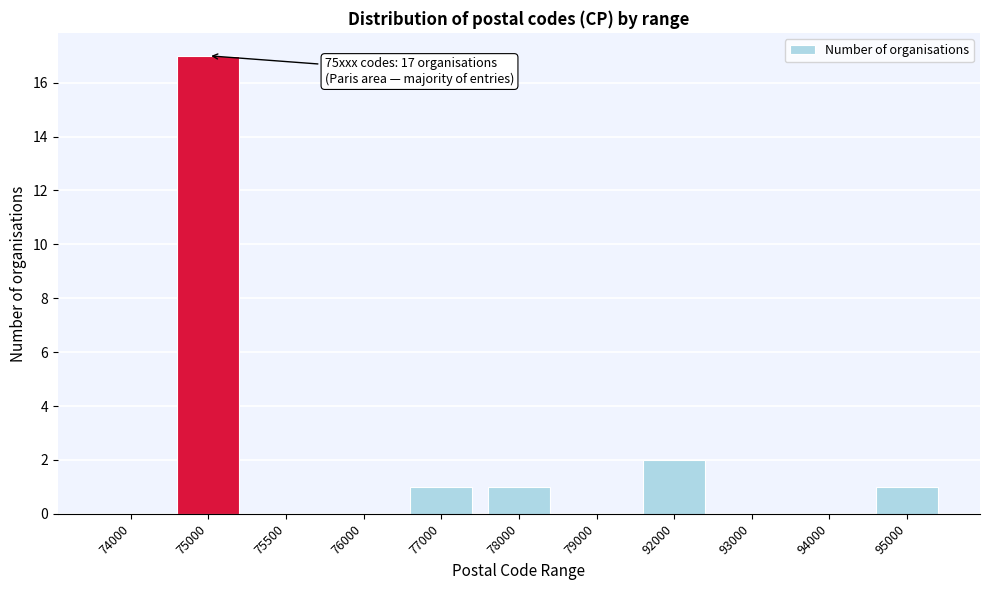

Reading right to left, what are all the values shown in this chart?

95000=1	94000=0	93000=0	92000=2	79000=0	78000=1	77000=1	76000=0	75500=0	75000=17	74000=0